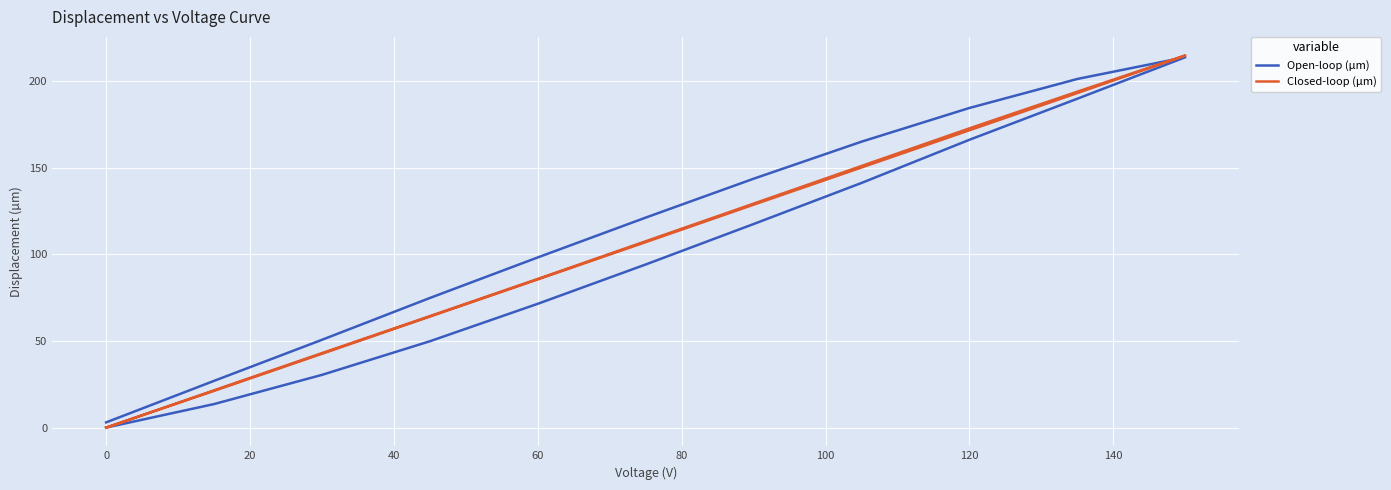

Which has a higher value, 100 or −20?

100